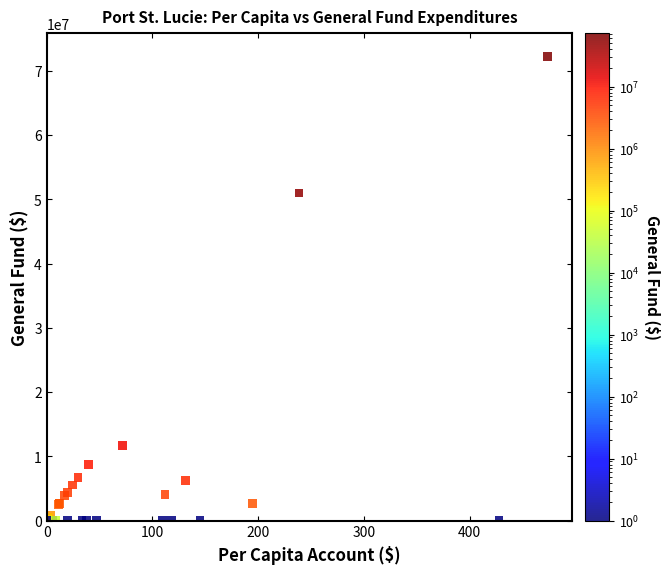

What Y value in the scatter plot is closest to 36115678?

50968420